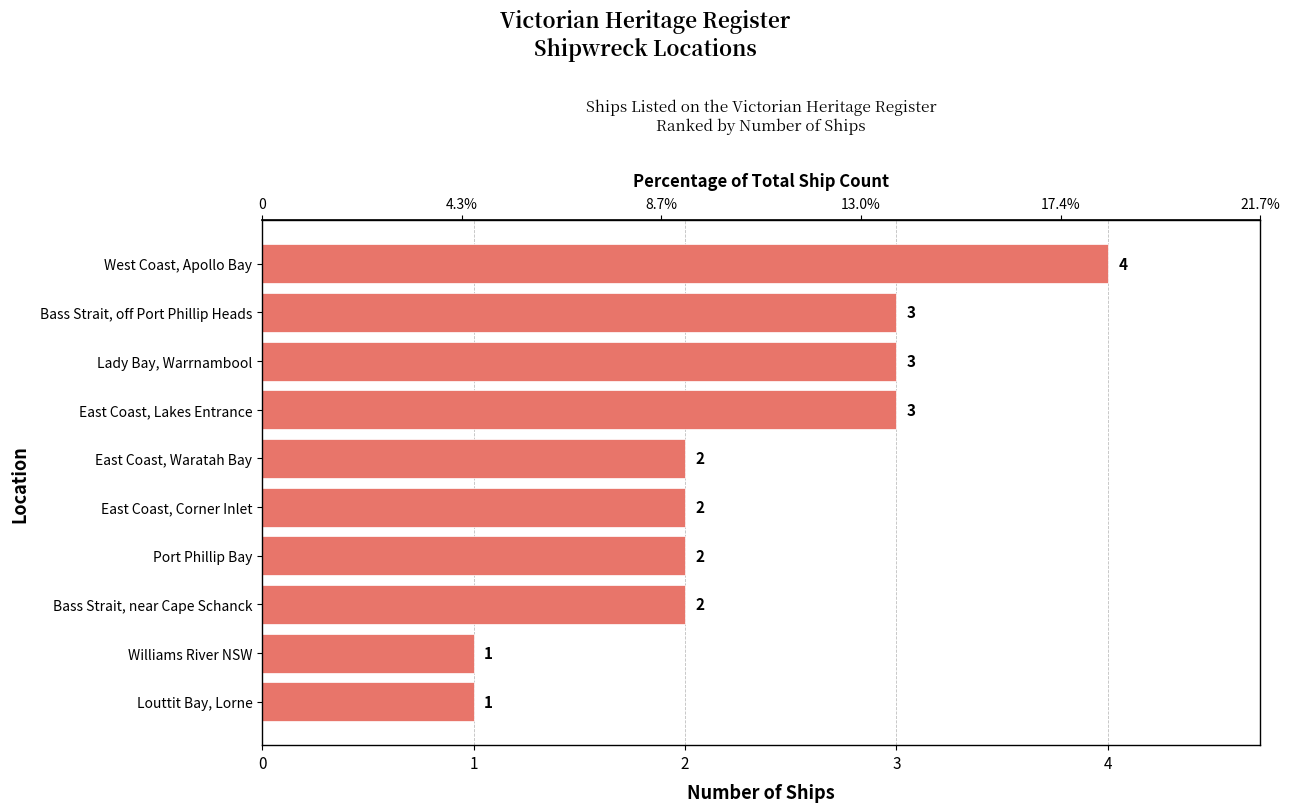

What is the maximum value shown in the chart?

4